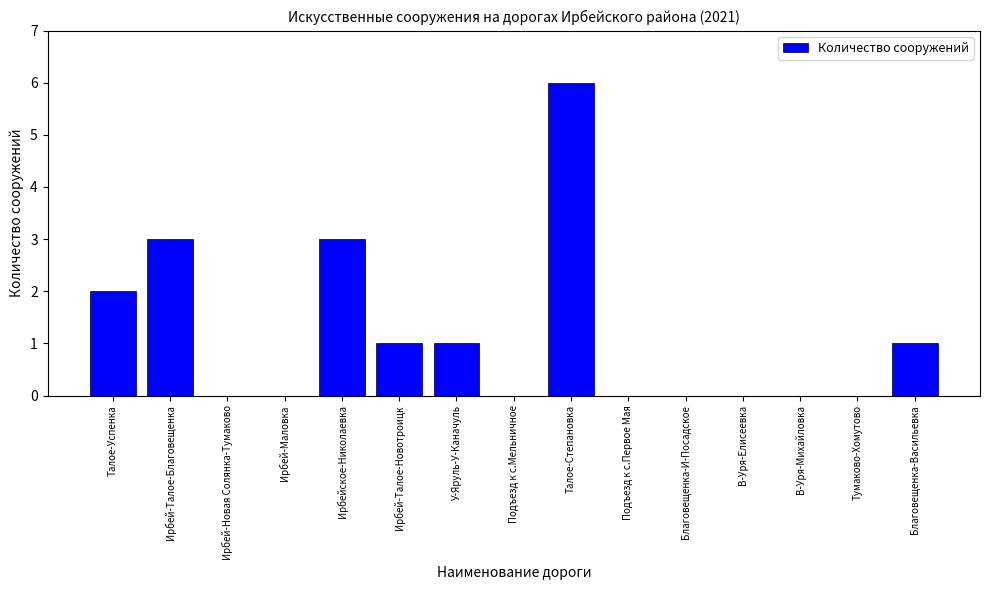

Reading left to right, extract all data points from this chart.

Талое-Успенка=2	Ирбей-Талое-Благовещенка=3	Ирбей-Новая Солянка-Тумаково=0	Ирбей-Маловка=0	Ирбейское-Николаевка=3	Ирбей-Талое-Новотроицк=1	У-Яруль-У-Каначуль=1	Подъезд к с.Мельничное=0	Талое-Степановка=6	Подъезд к с.Первое Мая=0	Благовещенка-И-Посадское=0	В-Уря-Елисеевка=0	В-Уря-Михайловка=0	Тумаково-Хомутово=0	Благовещенка-Васильевка=1